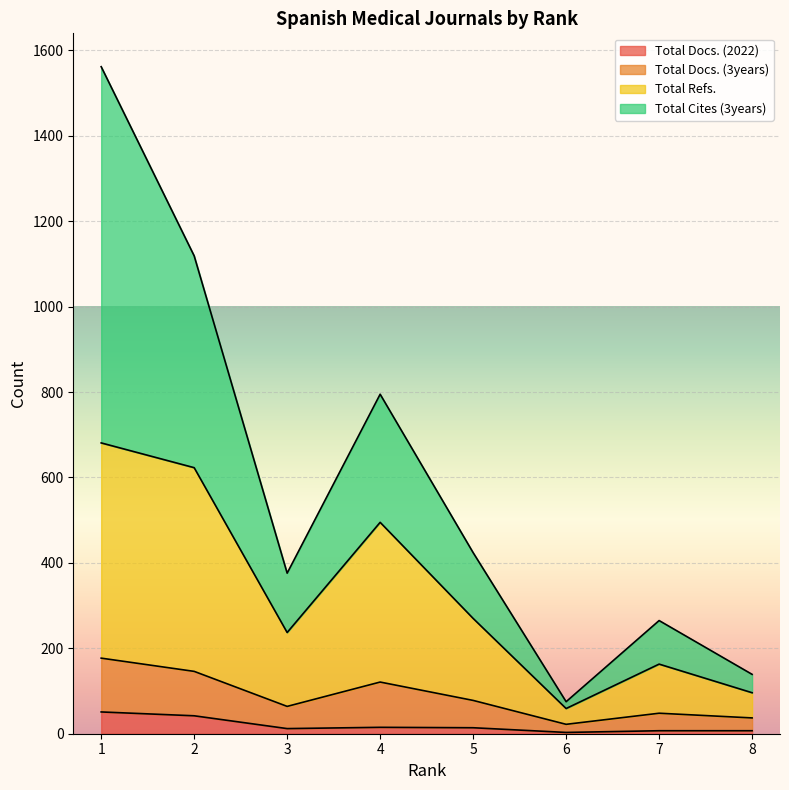

At which label does Total Refs. first exceed 270?

1